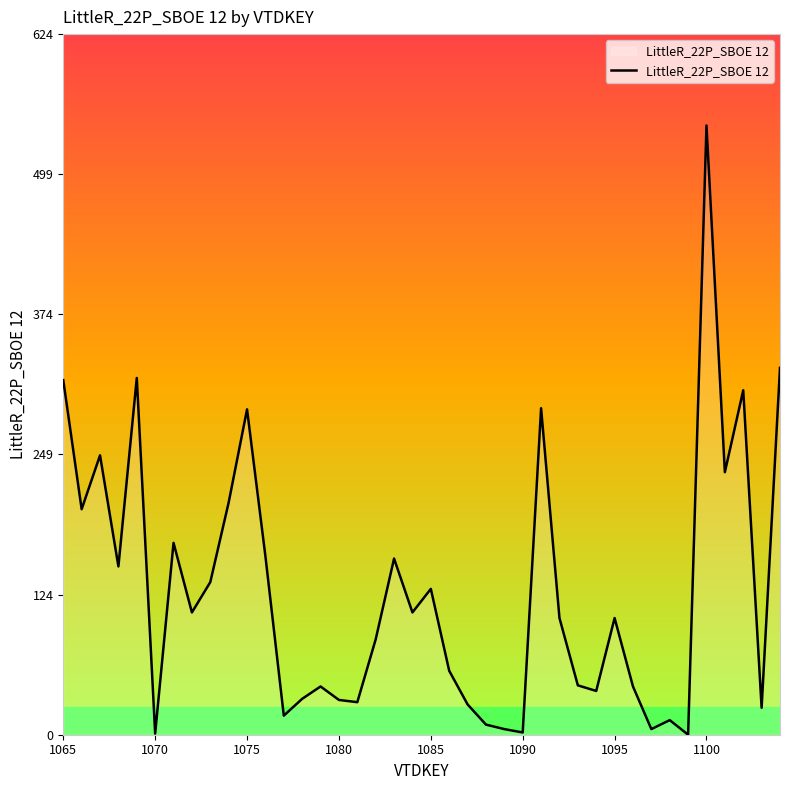

What is the greatest value displayed?

543